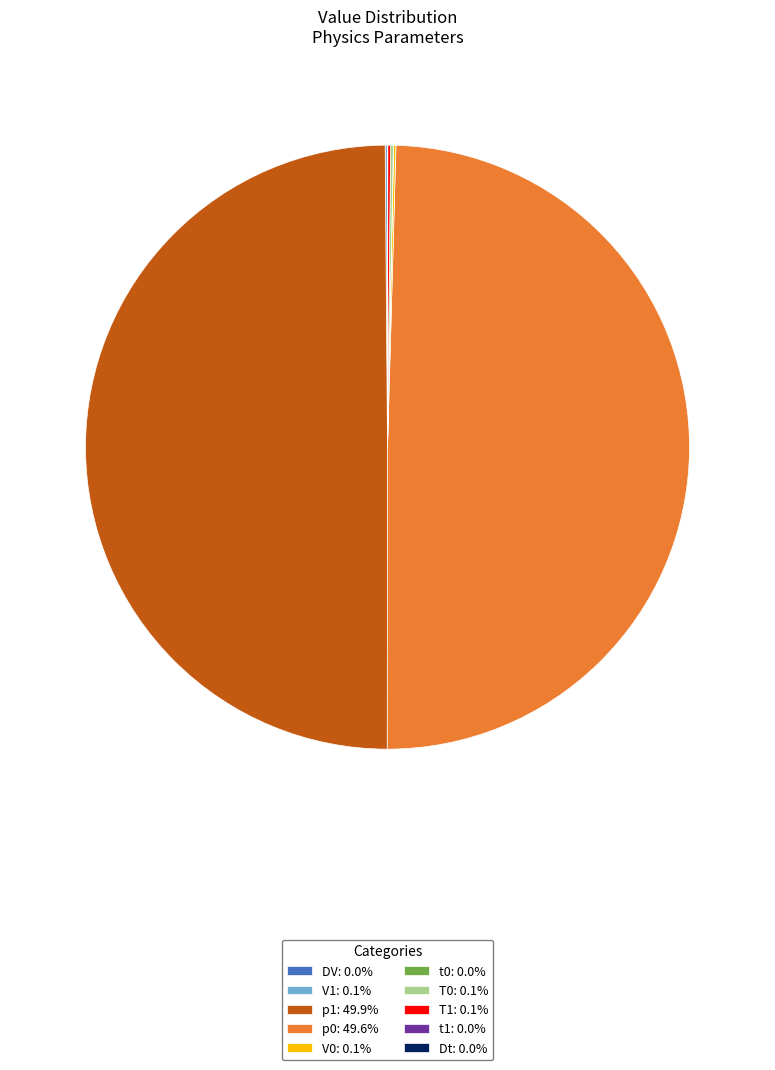

Does p0 represent more than half of the total?

No